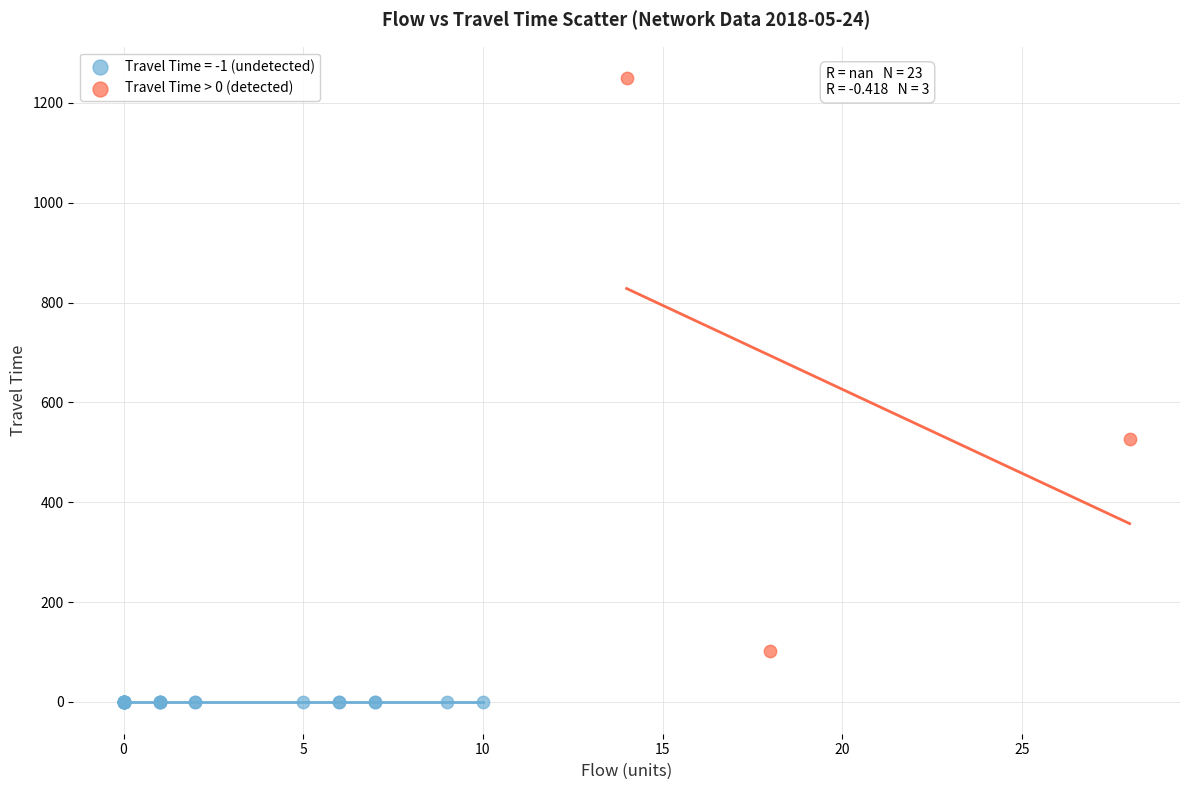

Which series contains the lowest Y value?

Travel Time = -1 (undetected)